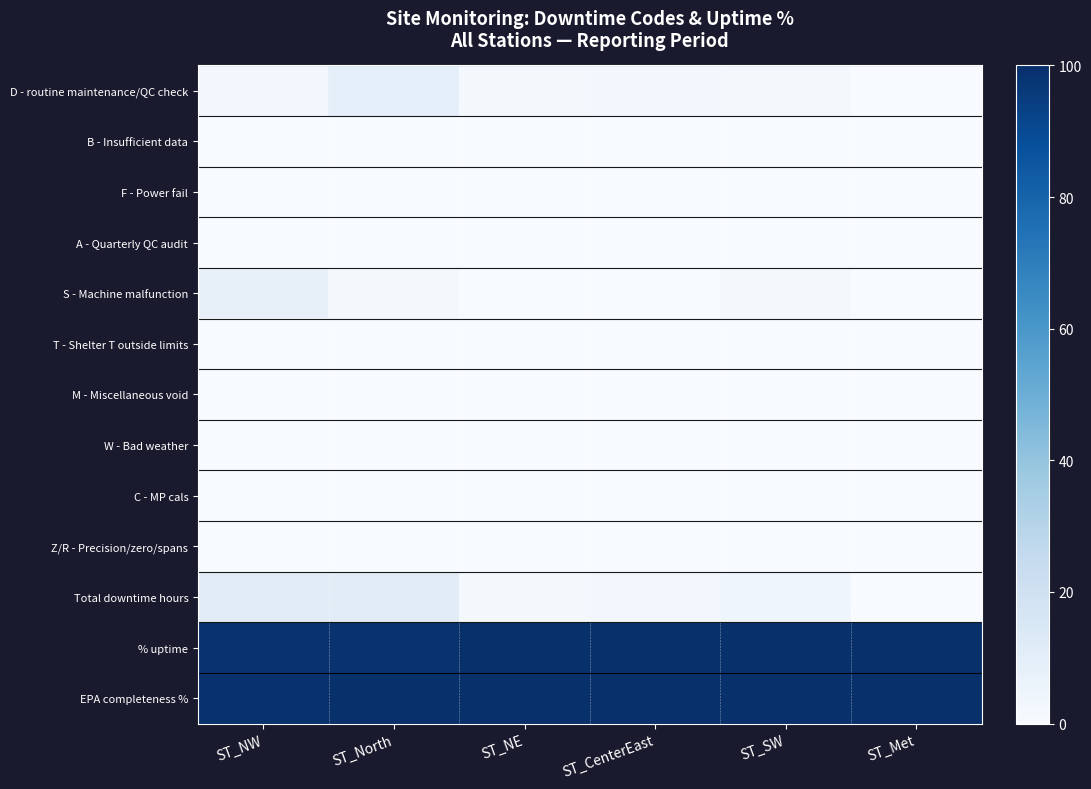

Which series has the largest total across all categories?

EPA completeness %